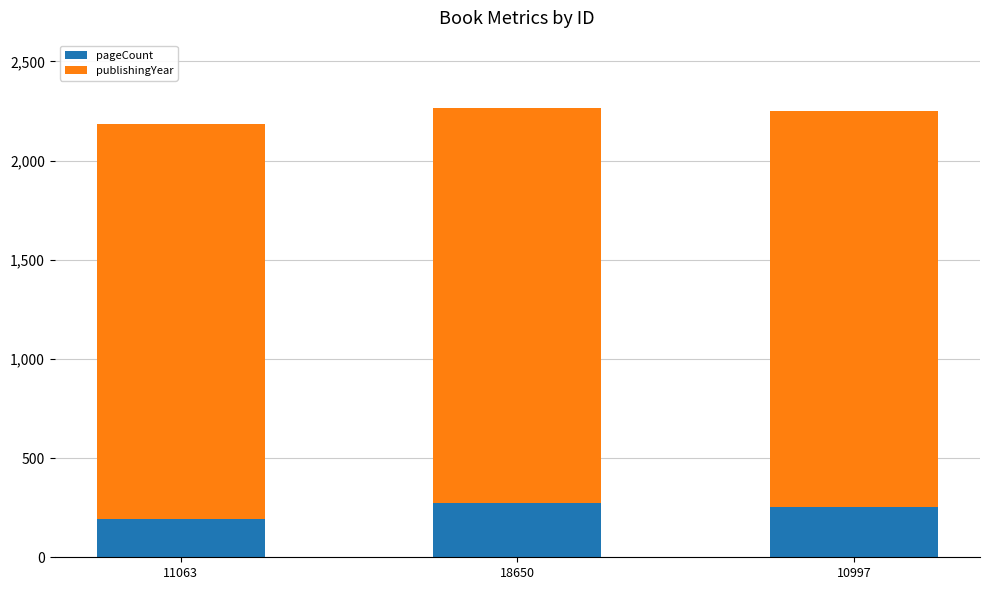

What is the difference between the second highest and minimum values in the pageCount series?

64